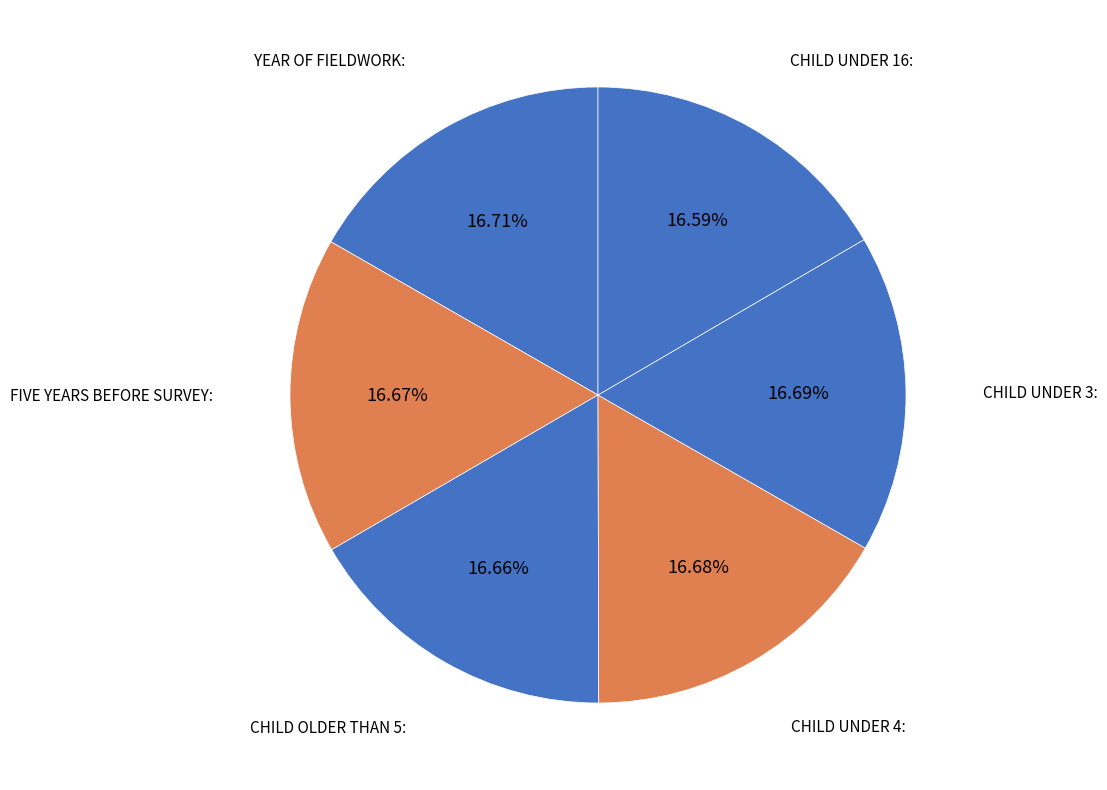

What is the ratio of the value at CHILD UNDER 3: to the value at YEAR OF FIELDWORK:?

1.0